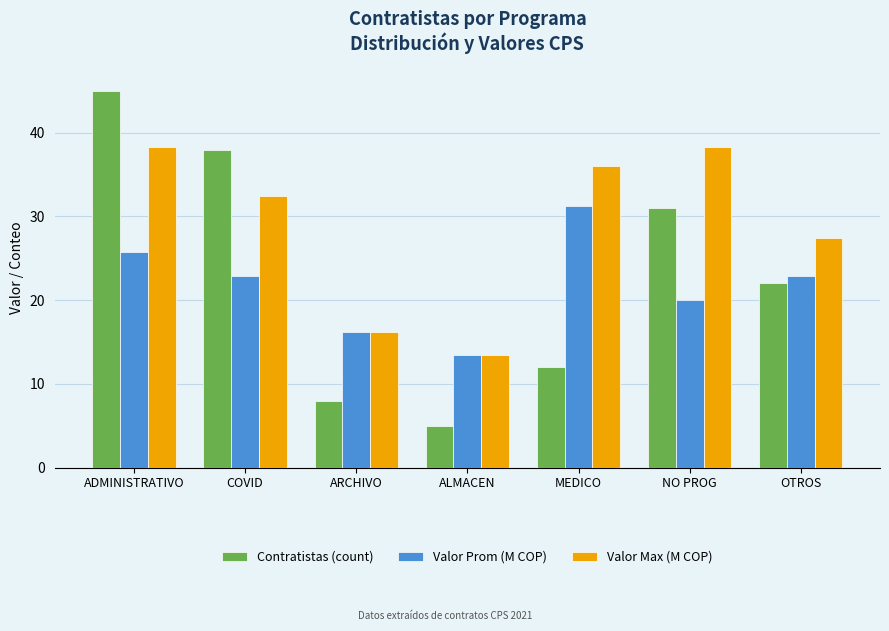

Which series has the largest total across all categories?

Valor Max (M COP)